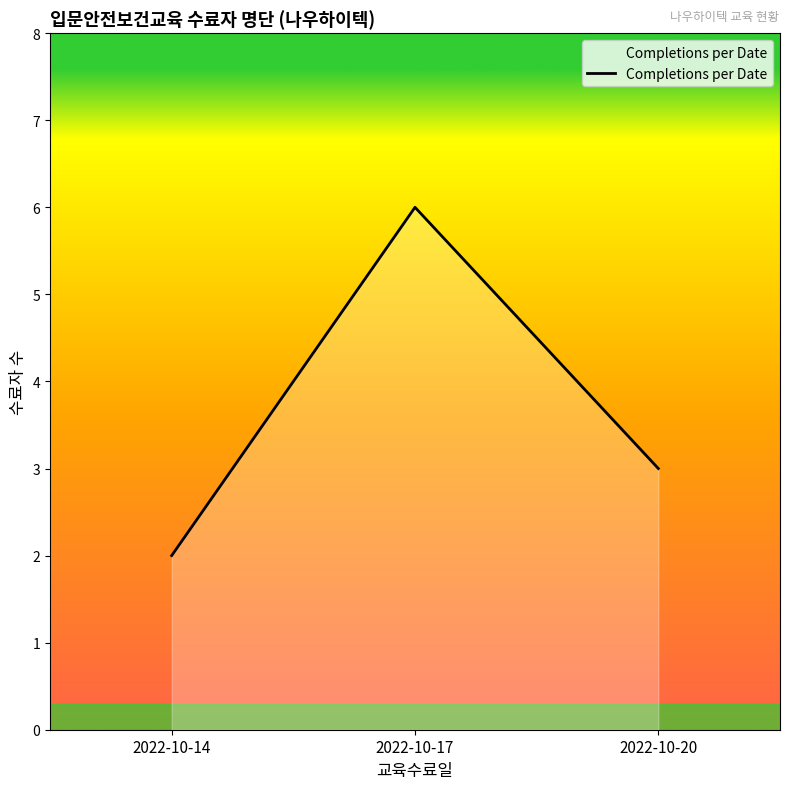

What is the smallest value displayed?

2